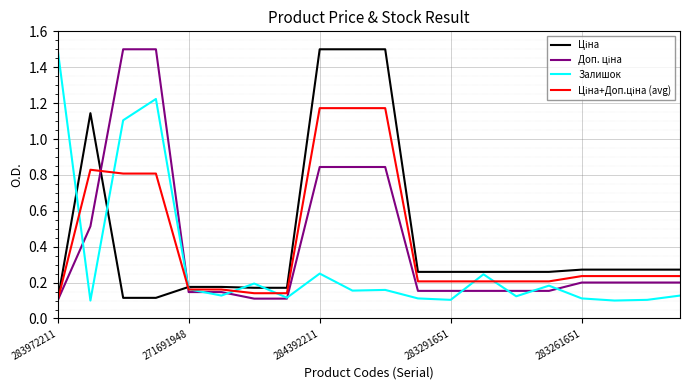

What is the label of the 12th point from the left?

11